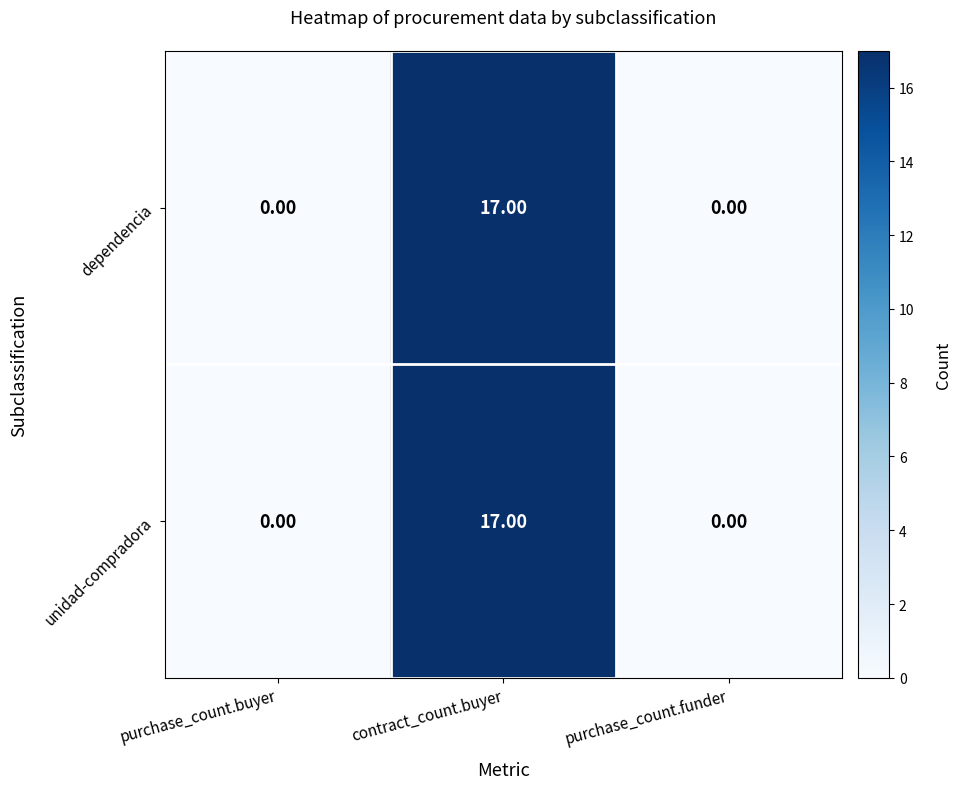

How many positive values does the dependencia series have?

1